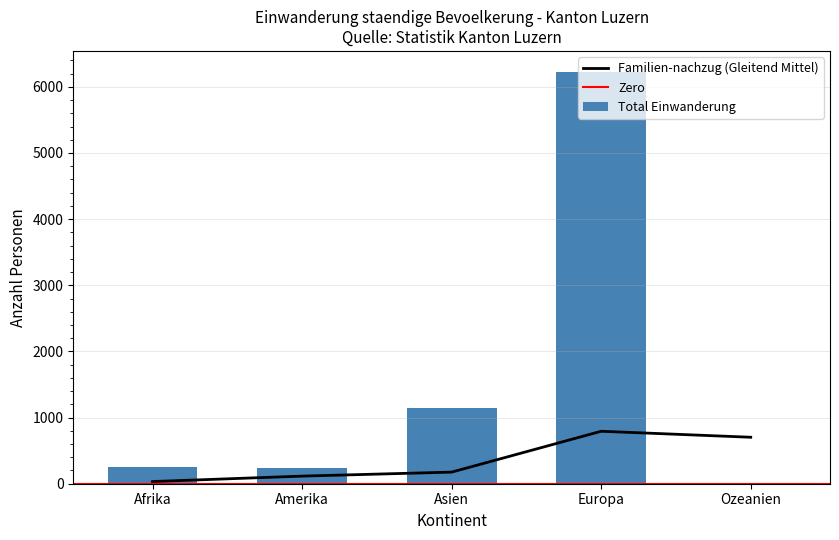

True or false: Familien-nachzug (Gleitend Mittel) has a value of 1382.8 at Europa.

False